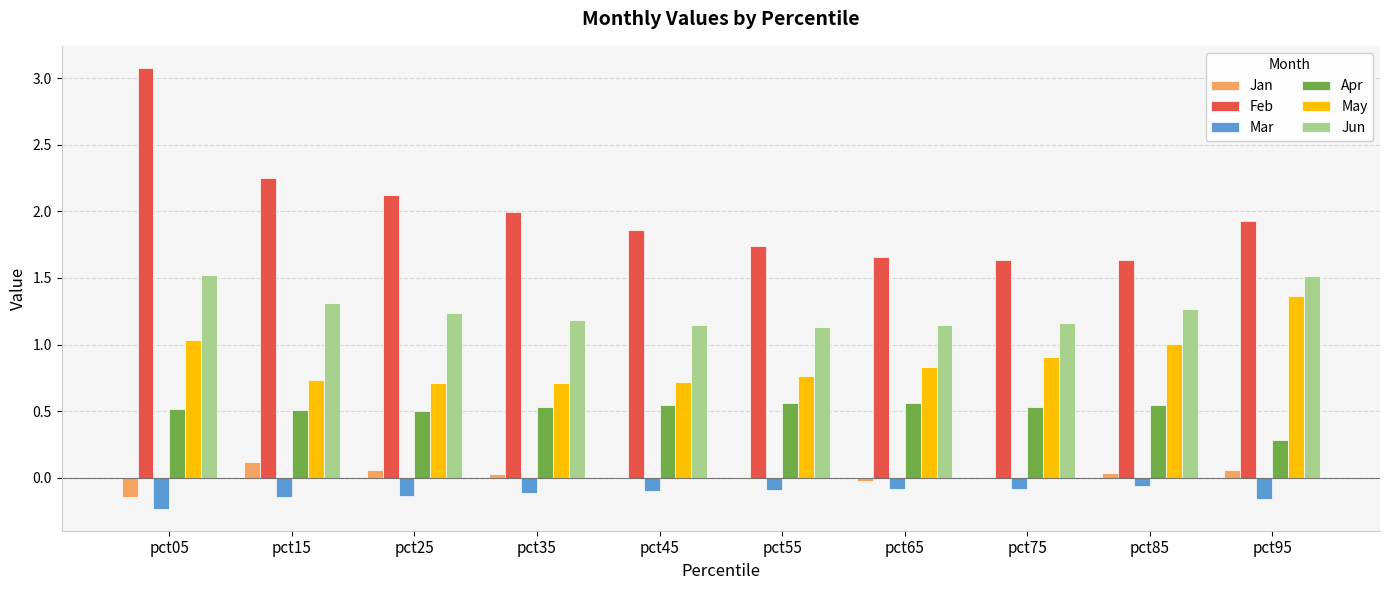

What is the sum of all May values?

8.8